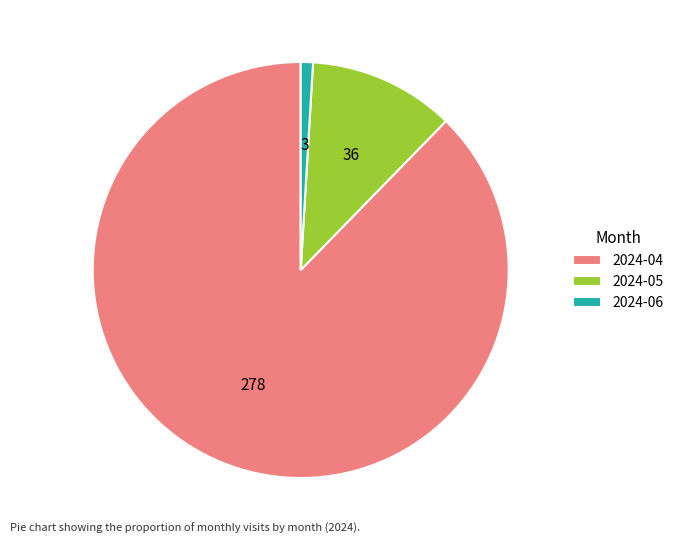

Rank the categories by value from highest to lowest.

2024-04, 2024-05, 2024-06